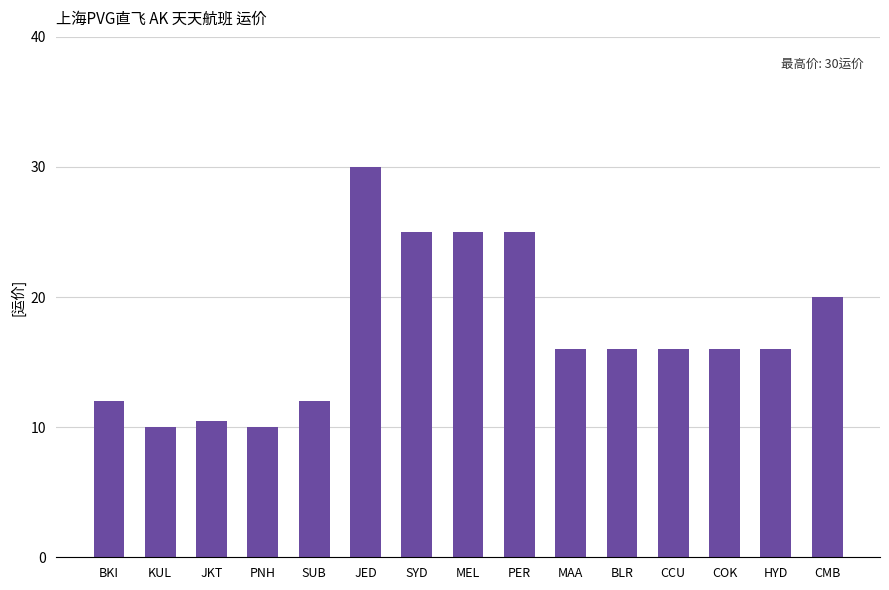

How many series are shown in this chart?

1